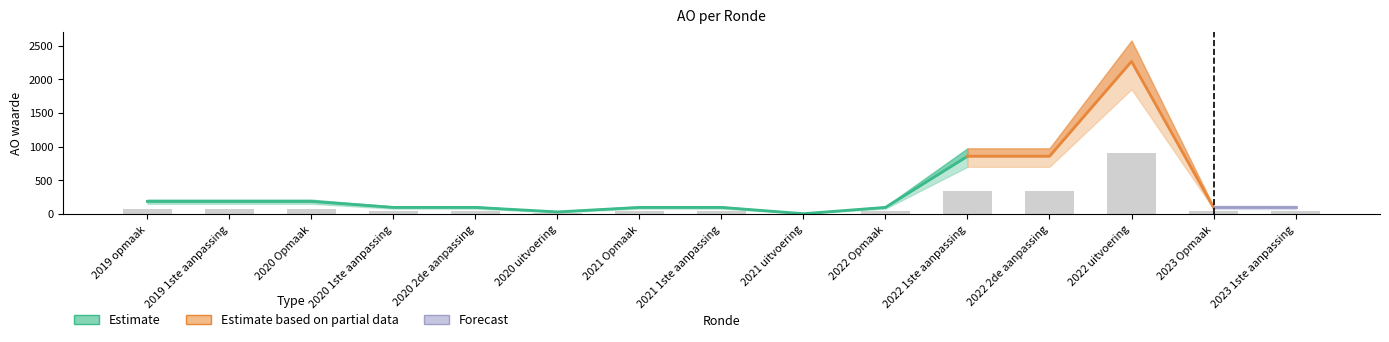

Count the number of categories in the chart.

15